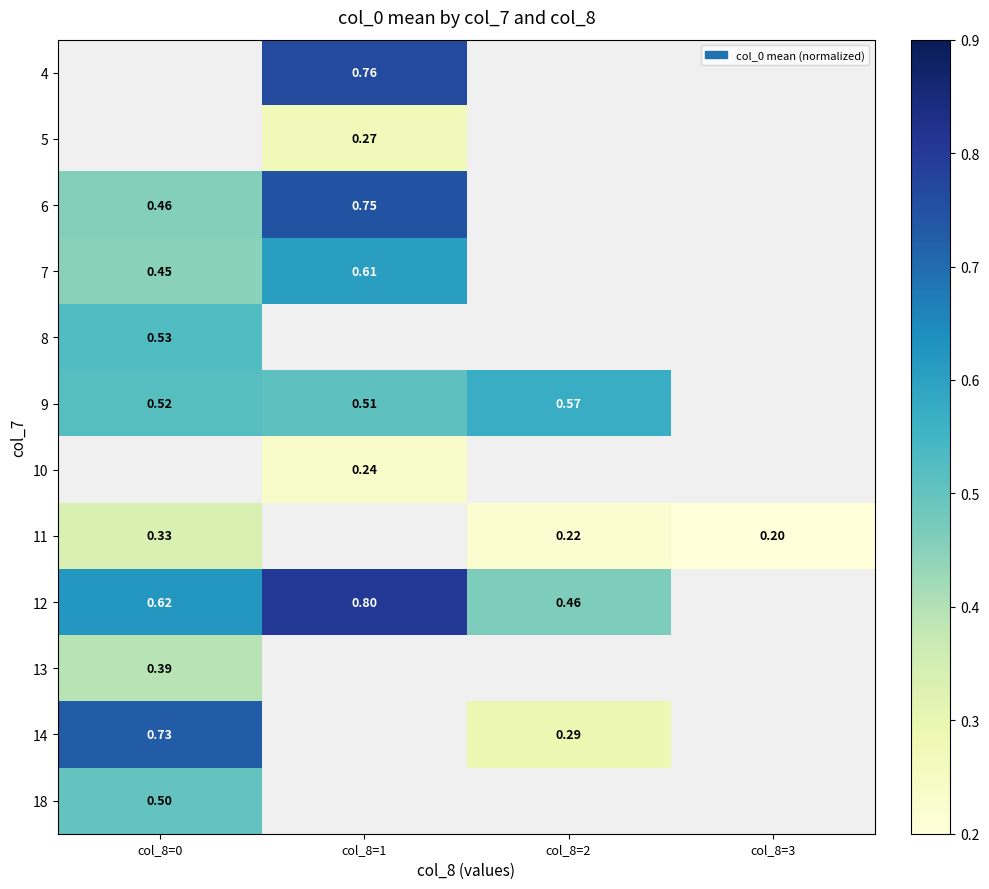

Is the value of 13 at col_8=0 greater than the value of 12 at col_8=2?

No